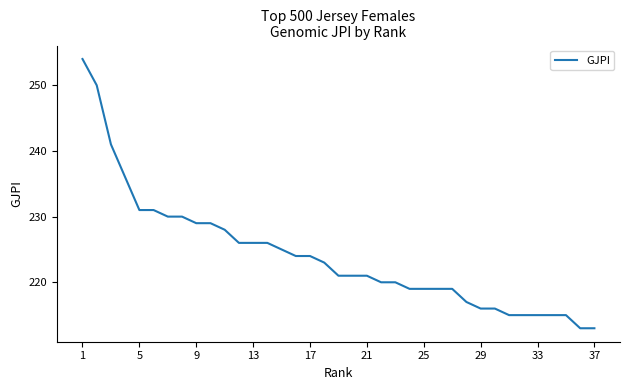

What is the minimum value shown in the chart?

213